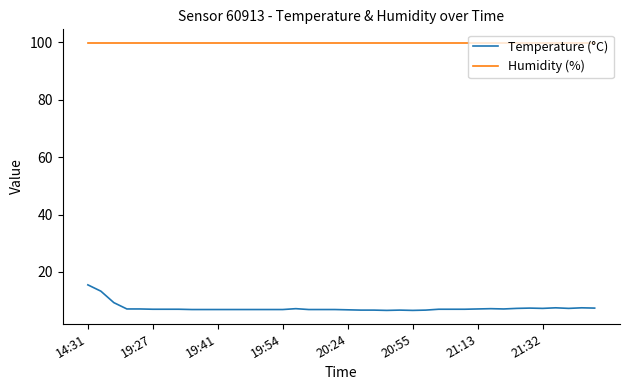

Which series has the widest spread of values?

Temperature (°C)